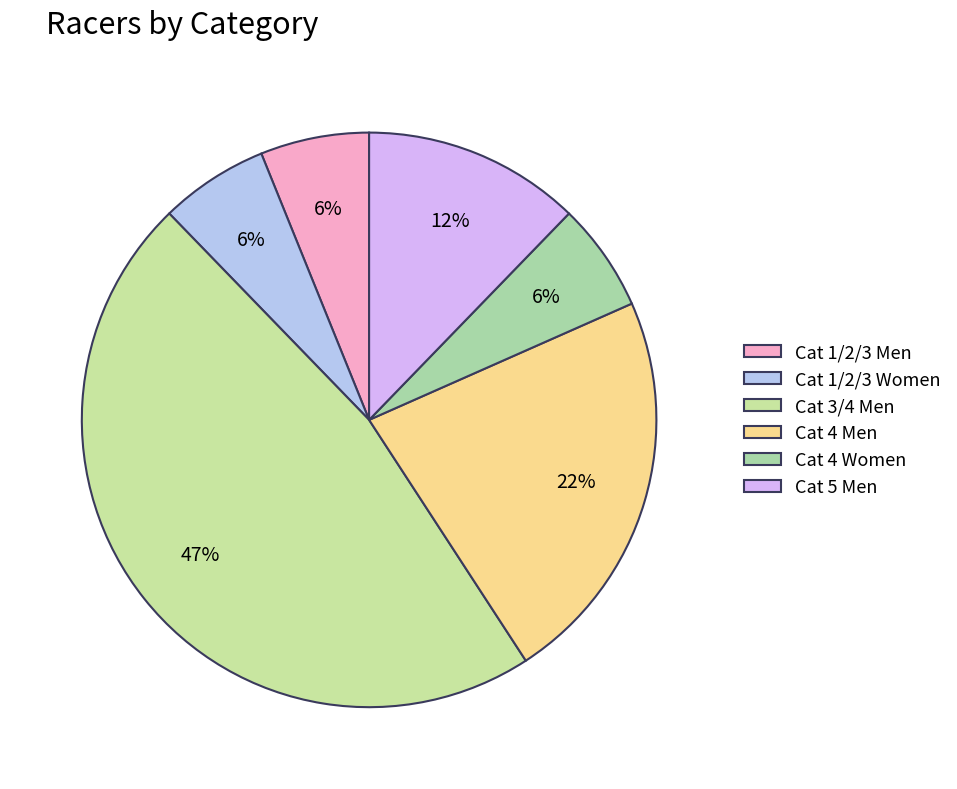

True or false: Cat 3/4 Men accounts for 47% of the total.

True